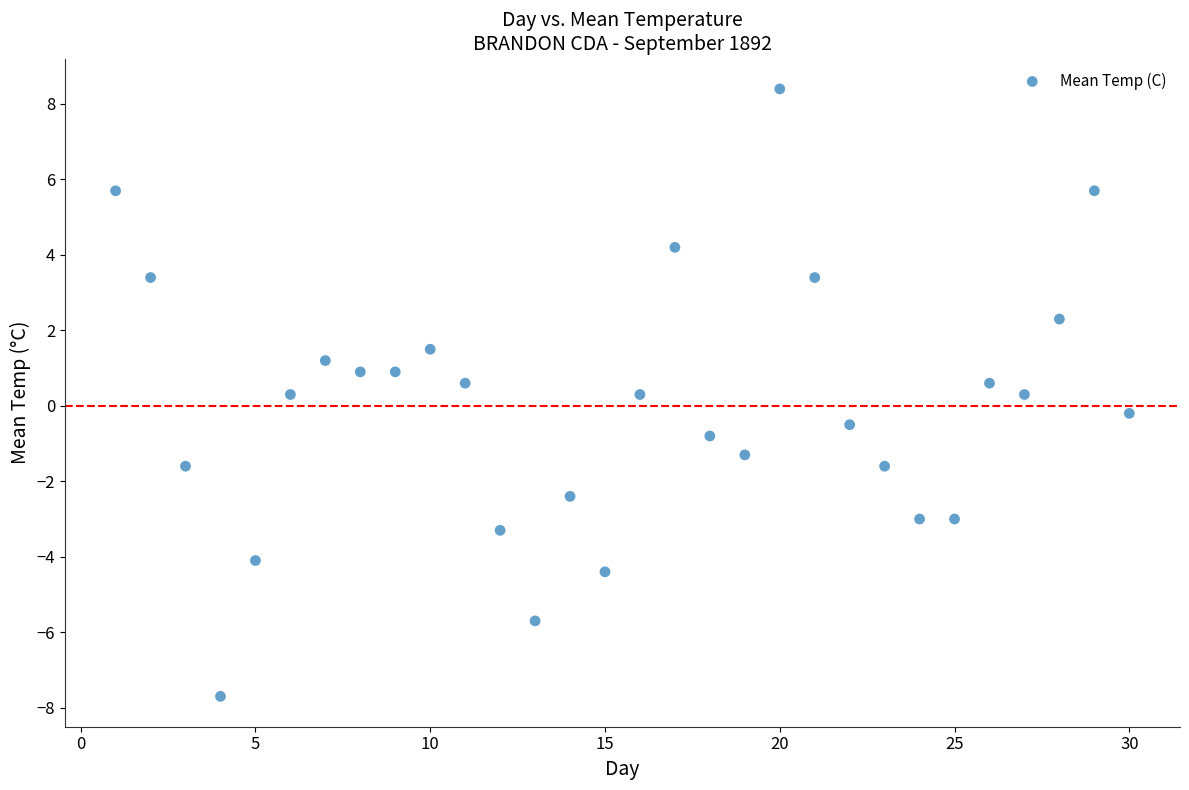

What is the range of X values (max minus min)?

29.0